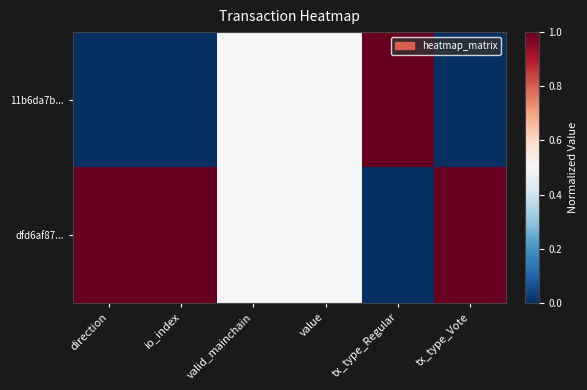

At tx_type_Regular, list the series in order from smallest to largest.

dfd6af87..., 11b6da7b...